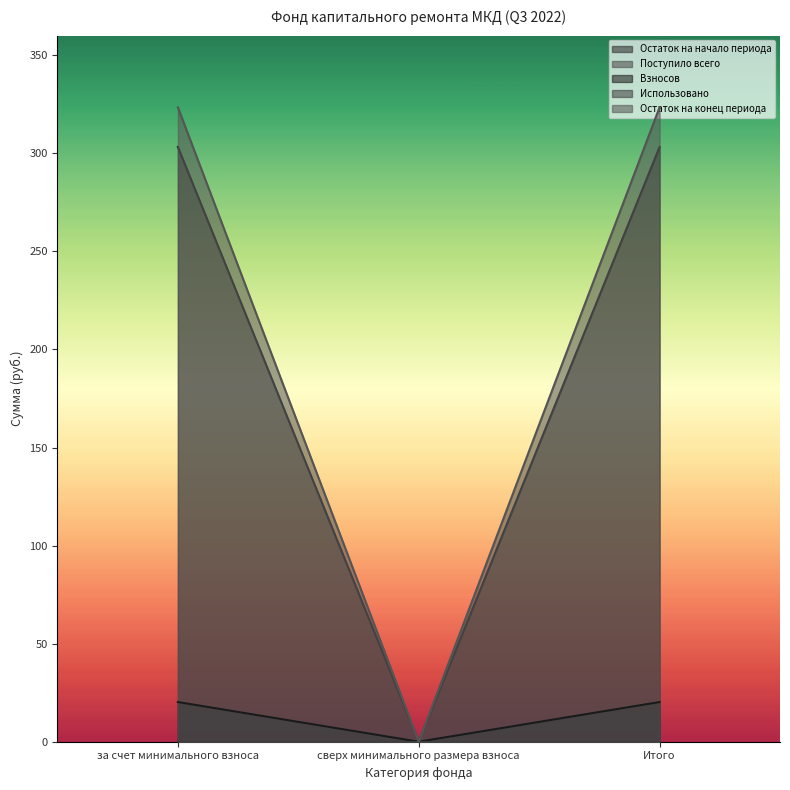

List the labels in order of Остаток на начало периода value, smallest first.

сверх минимального размера взноса, за счет минимального взноса, Итого